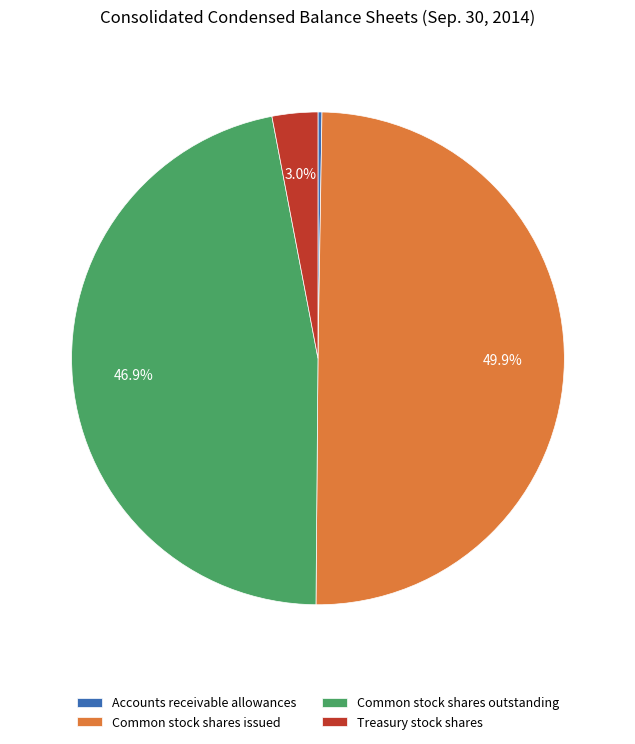

What is the largest slice in the pie chart?

Common stock shares issued